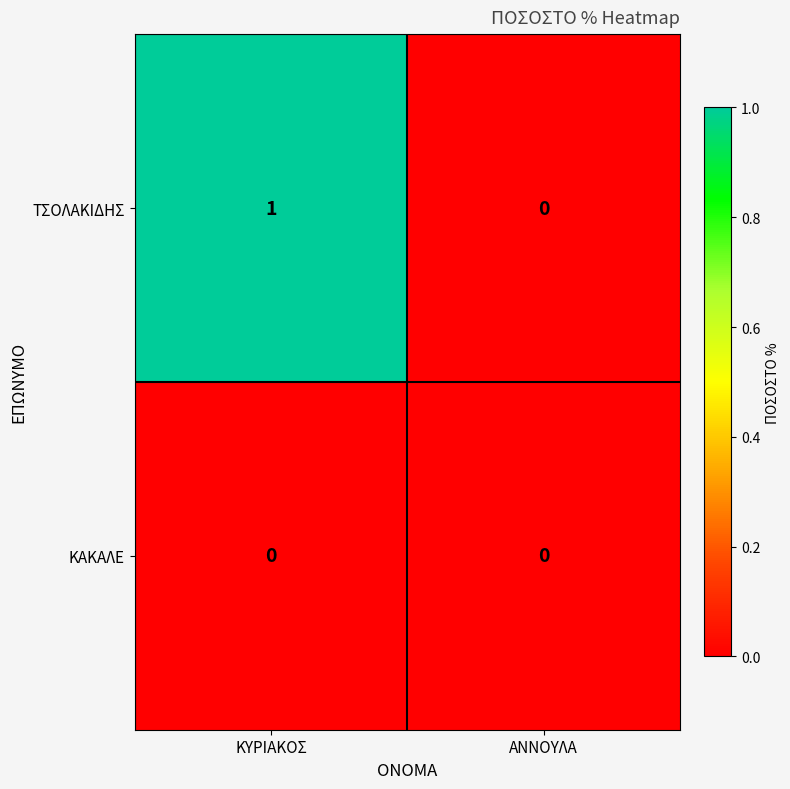

The value of ΚΑΚΑΛΕ at ΑΝΝΟΥΛΑ is 0. True or false?

True